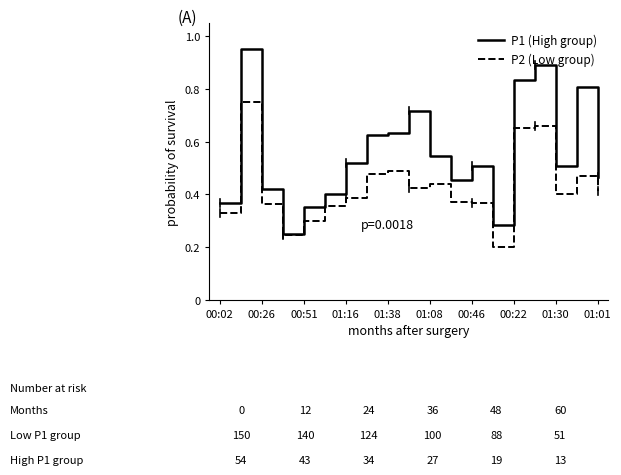

List the series in order of their overall mean, highest first.

P1 (High group), P2 (Low group)